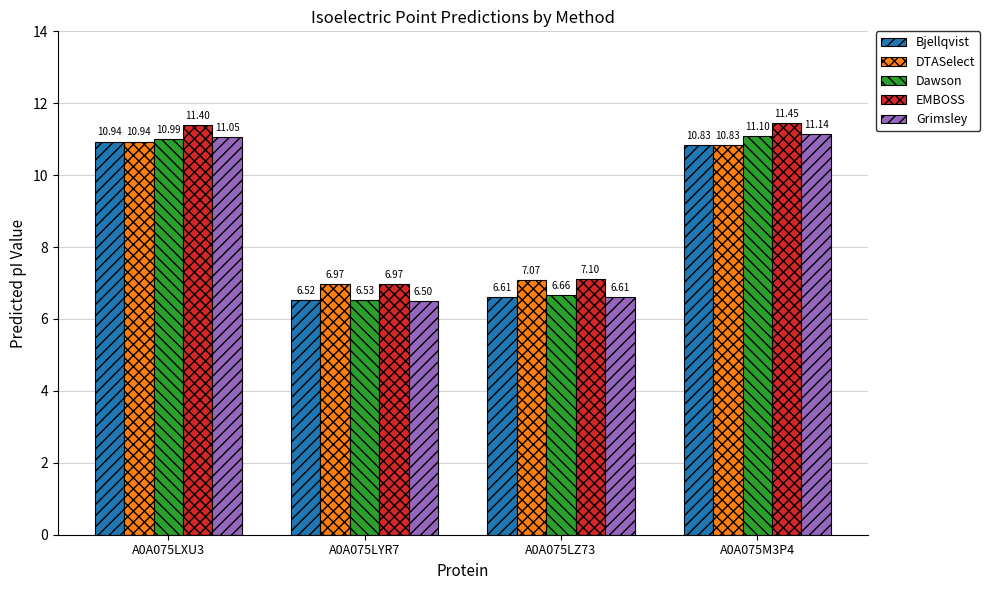

What is the sum of all EMBOSS values?

36.9